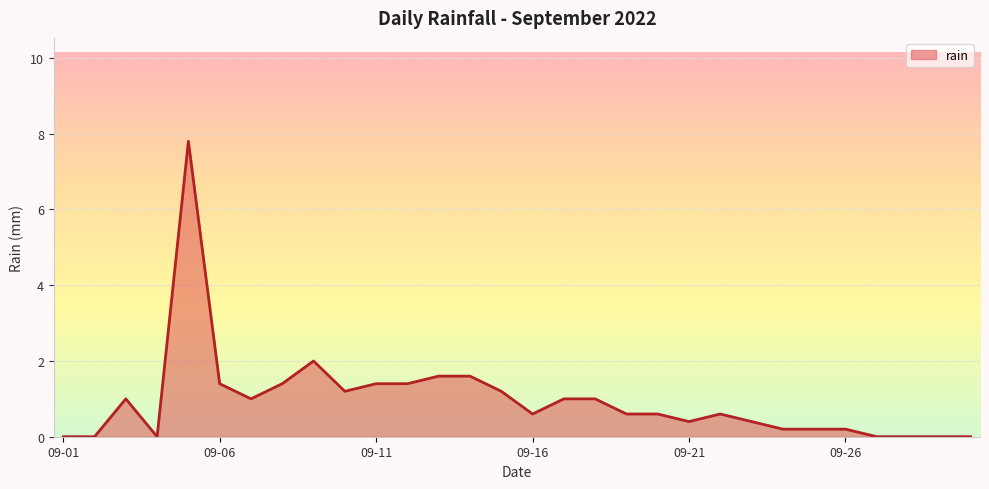

What is the difference between the maximum and minimum values?

7.8